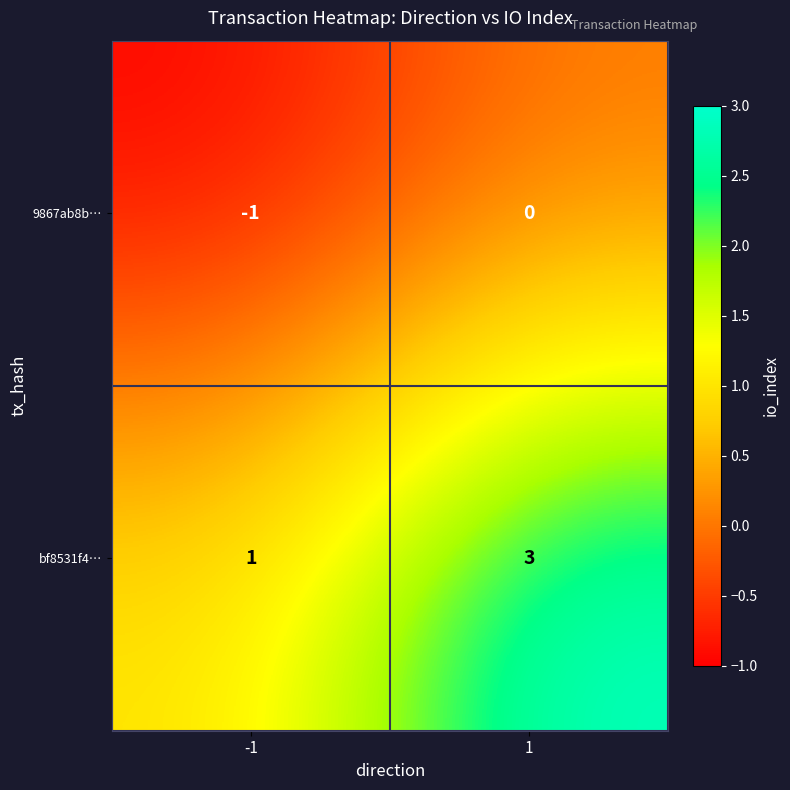

What is the spread (max minus min) of values at 1?

3